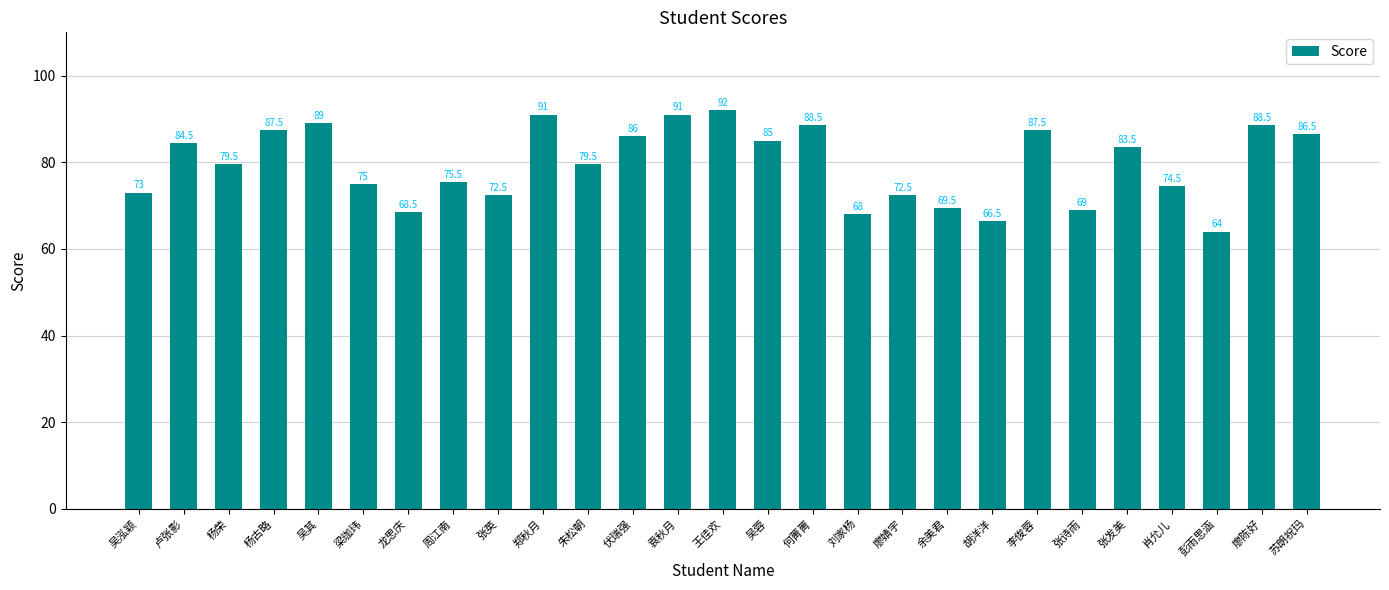

What is the greatest value displayed?

92.0